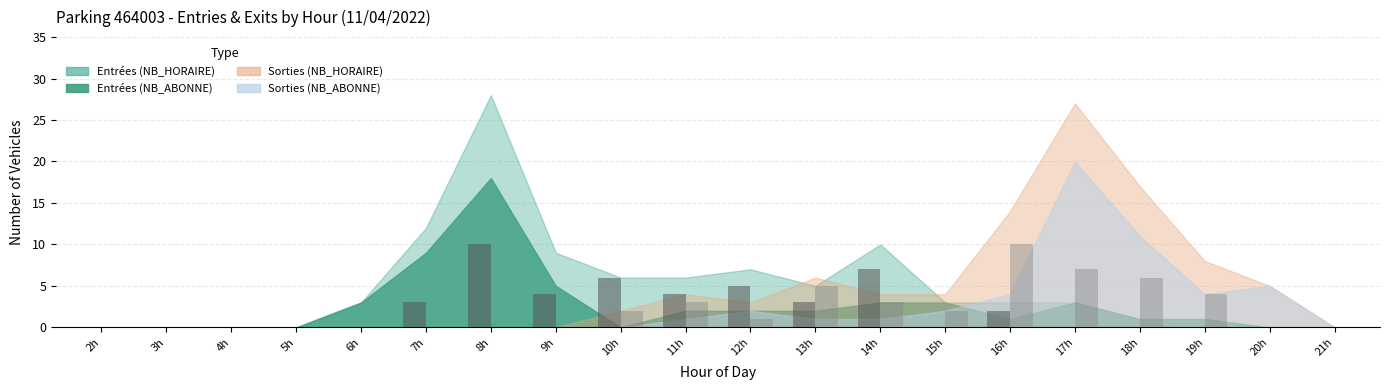

At which category is the sum across all series the highest?

16h